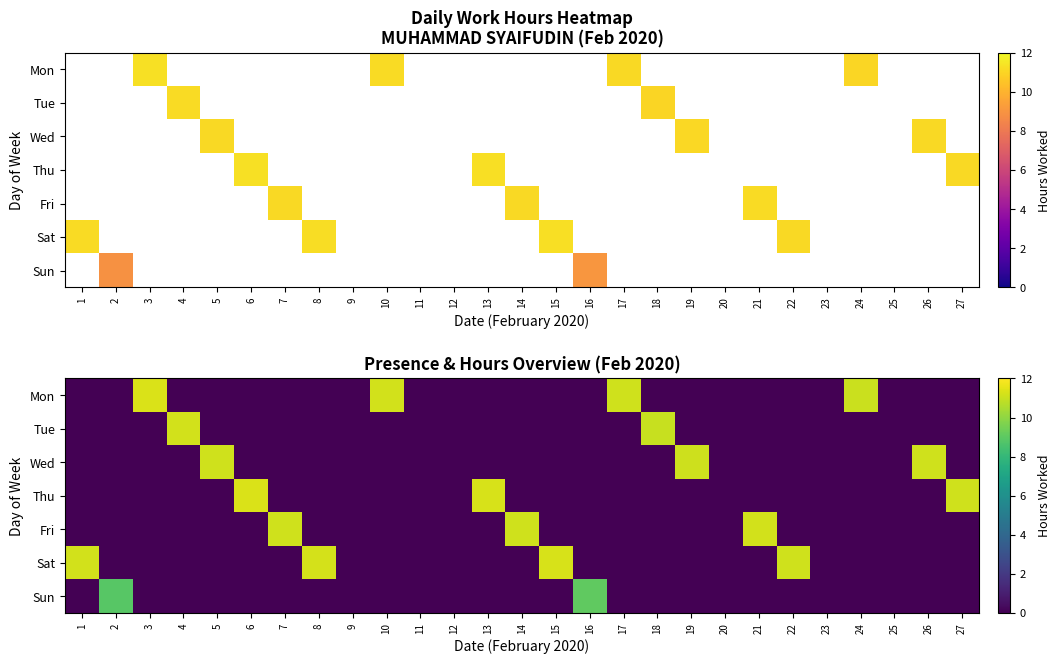

What is the difference between the maximum and minimum values in the Thu series?

11.3